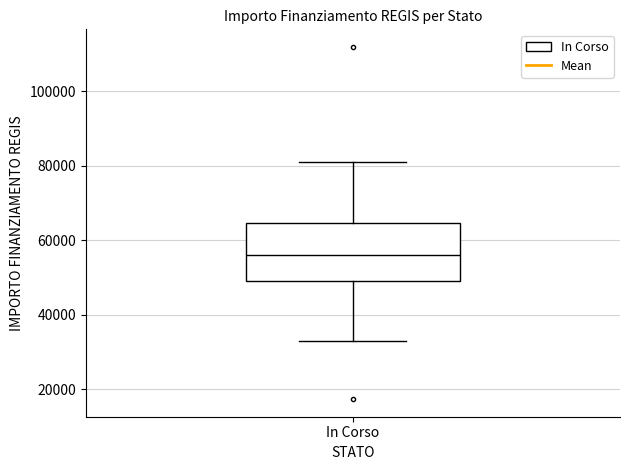

Read this box plot against the y-axis: the position of the median line, the range covered by the box, and the ends of both whiskers. The values are not printed on the chart, so give them approximately, as read against the axis.

median 56000, box 50000 to 64000, whiskers 32000 to 80000